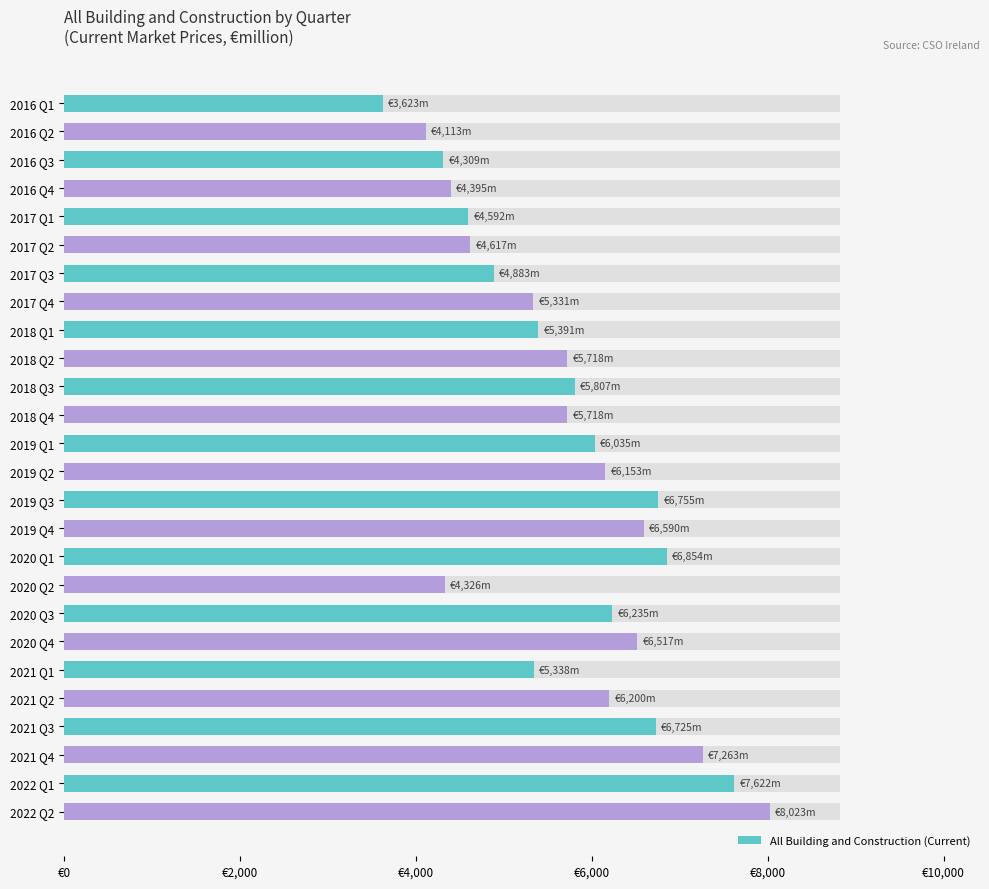

Where does the data first go above 5806?

2018 Q3